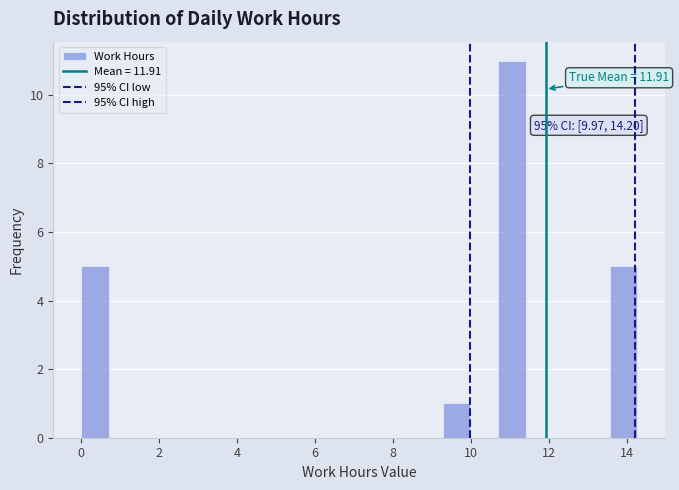

Around what value on the x-axis is the tallest bar? Give the approximate position of its centre, as read against the axis.

11.0